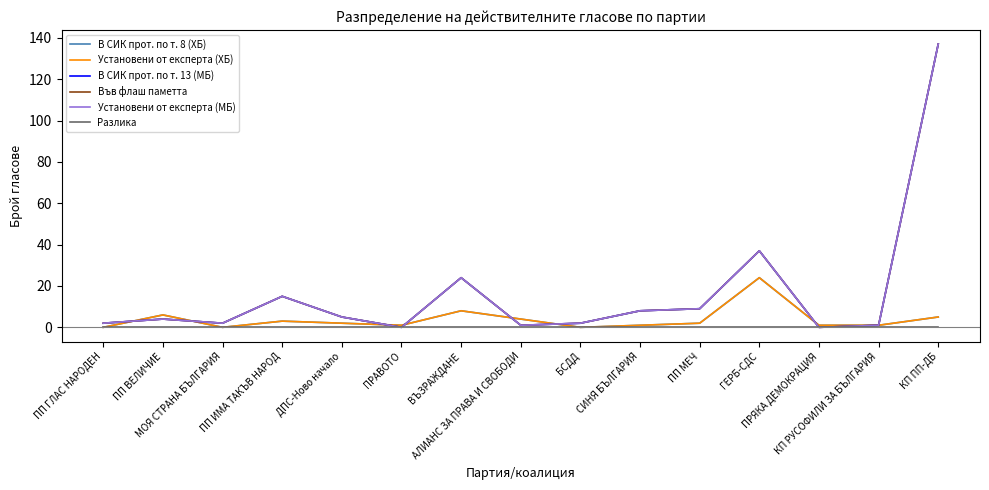

Does the chart display data point markers on the line(s)?

No